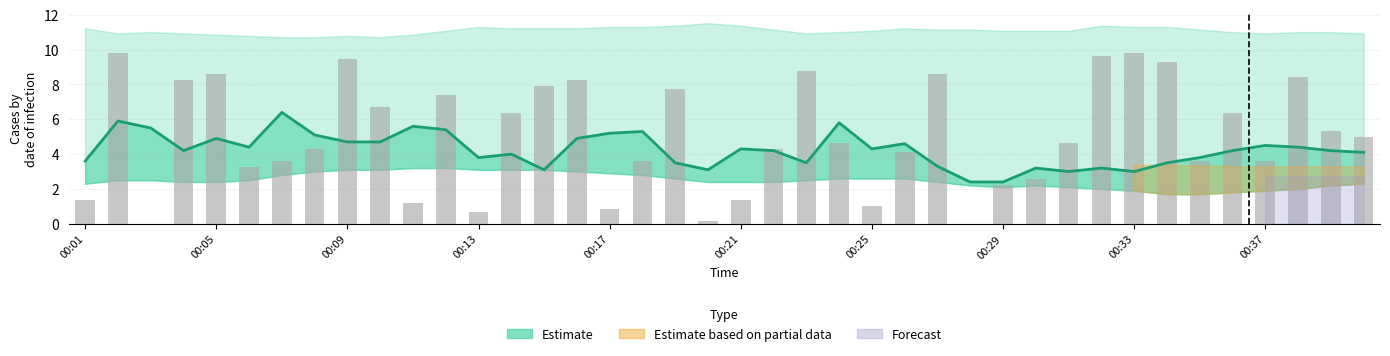

How many values are below 4?

16